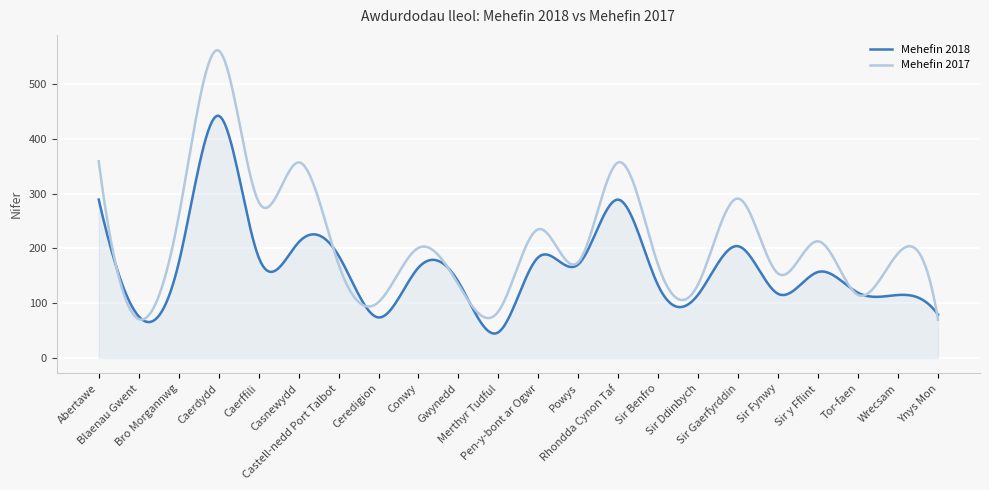

Which series has the widest spread of values?

Mehefin 2017